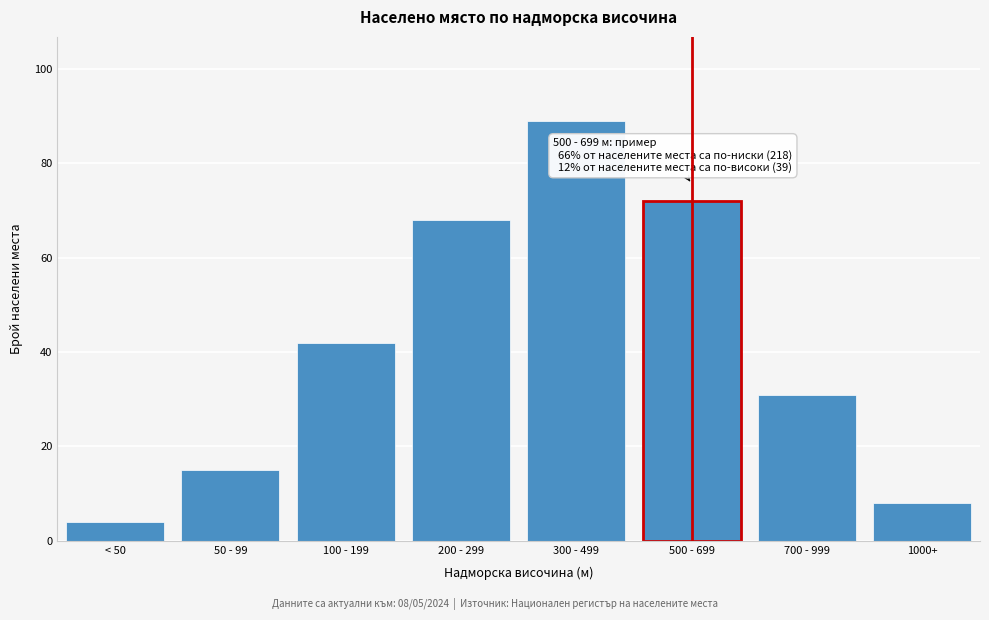

Reading left to right, list all the values displayed in this chart.

4	15	42	68	89	72	31	8